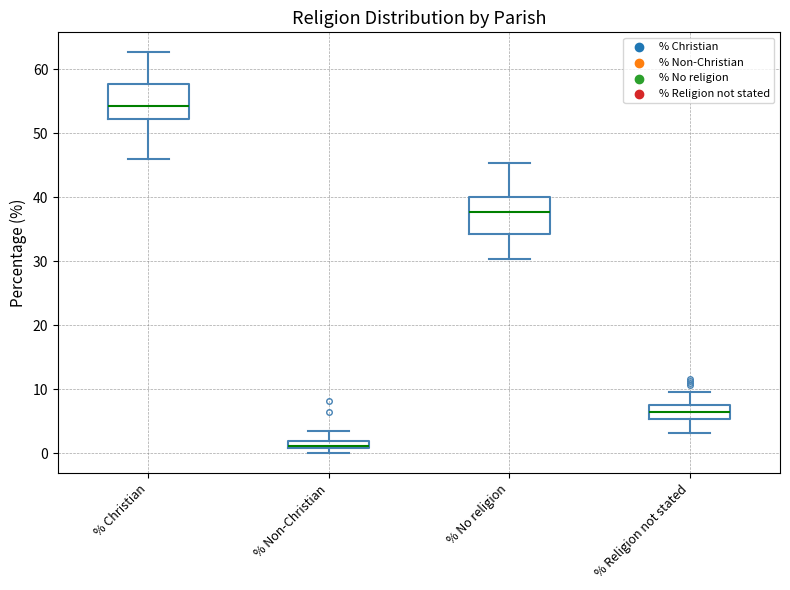

Where does the upper whisker of the box for % Non-Christian end on the y-axis? The values are not printed on the chart, so give them approximately, as read against the axis.

3